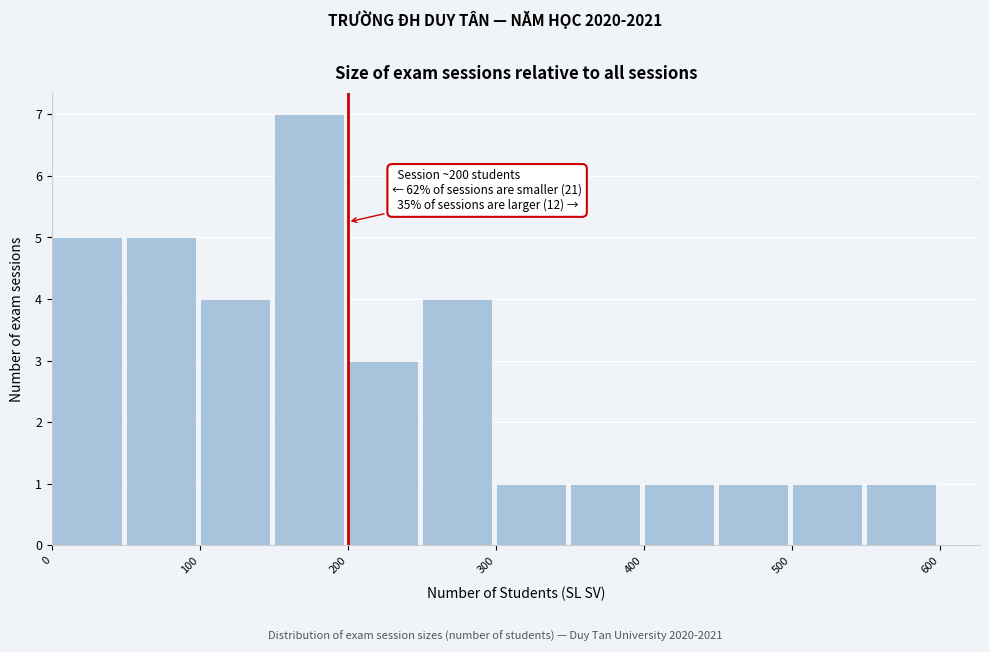

Which range on the x-axis has the tallest bar?

150 to 200